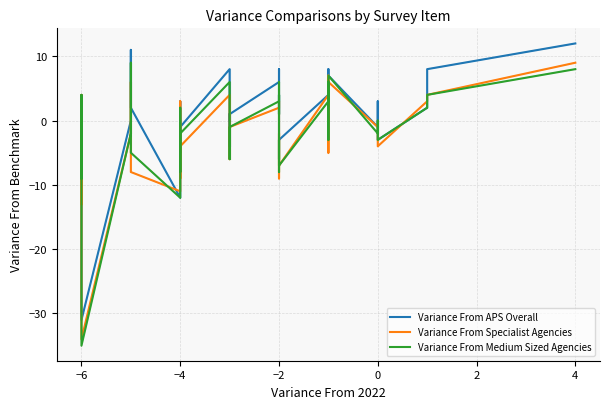

Is the value of Variance From Specialist Agencies at 6 greater than the value of Variance From APS Overall at 15?

Yes